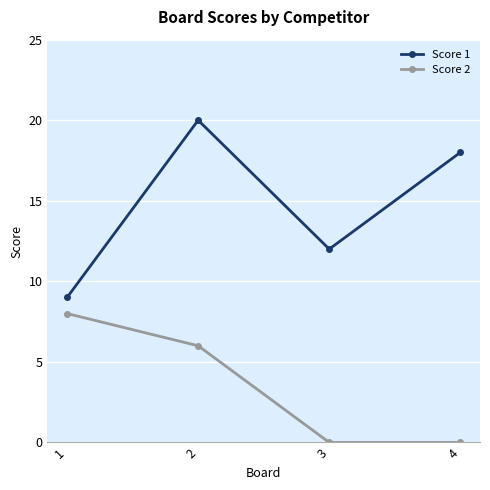

What is the total value across all series at 3?

12